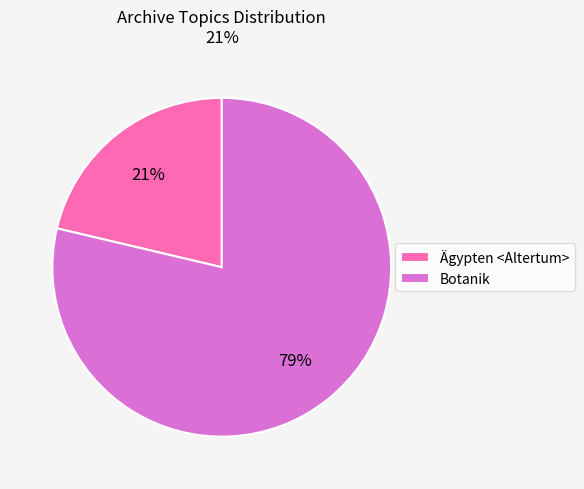

True or false: Ägypten <Altertum> accounts for 21% of the total.

True